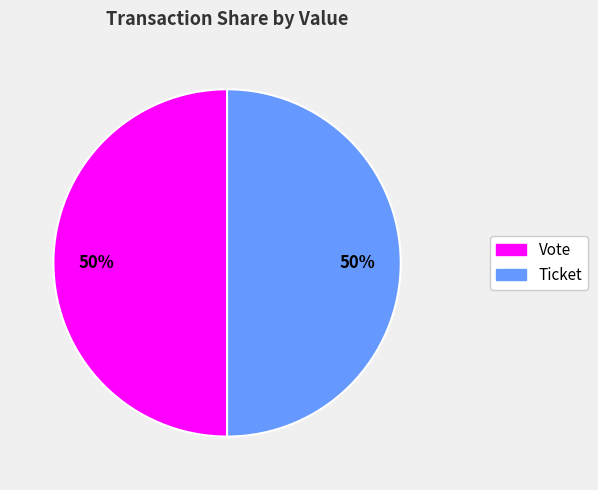

Count the number of slices in the pie.

2